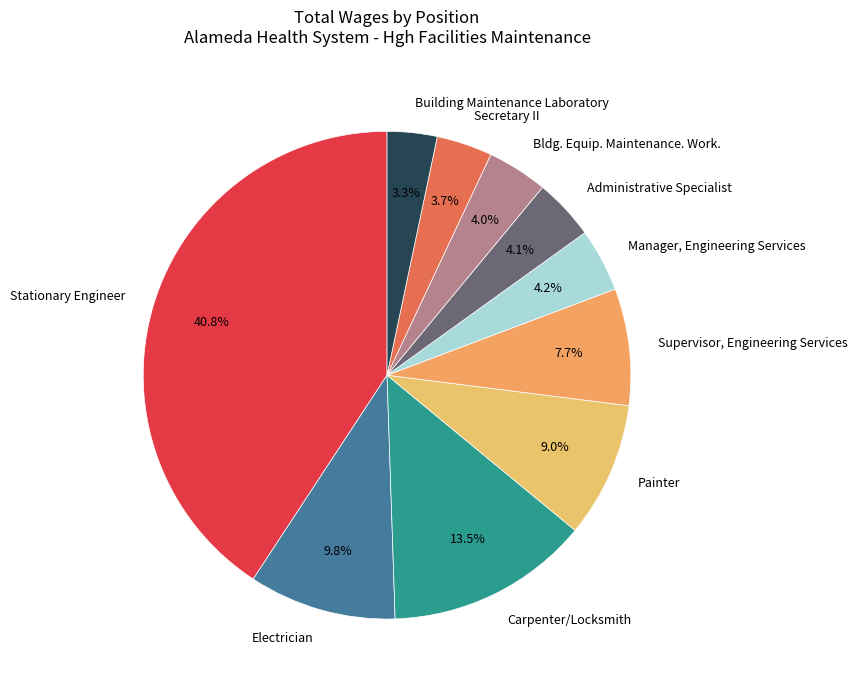

To the nearest percent, what is the difference between the largest and smallest slice percentages?

37%